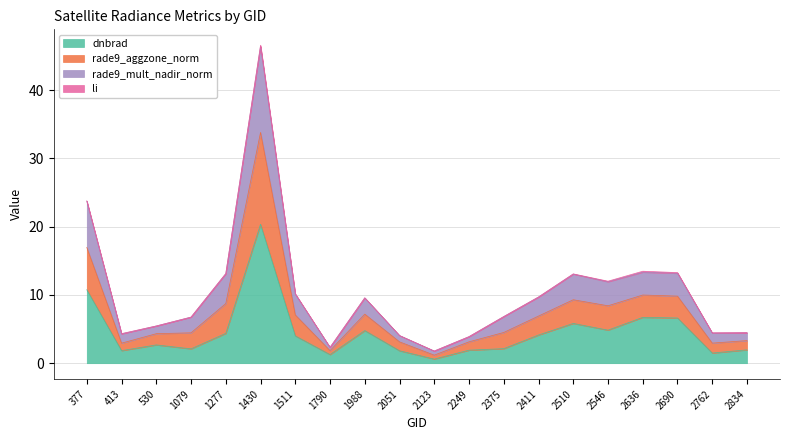

What is the difference between the second highest and minimum values in the dnbrad series?

10.2